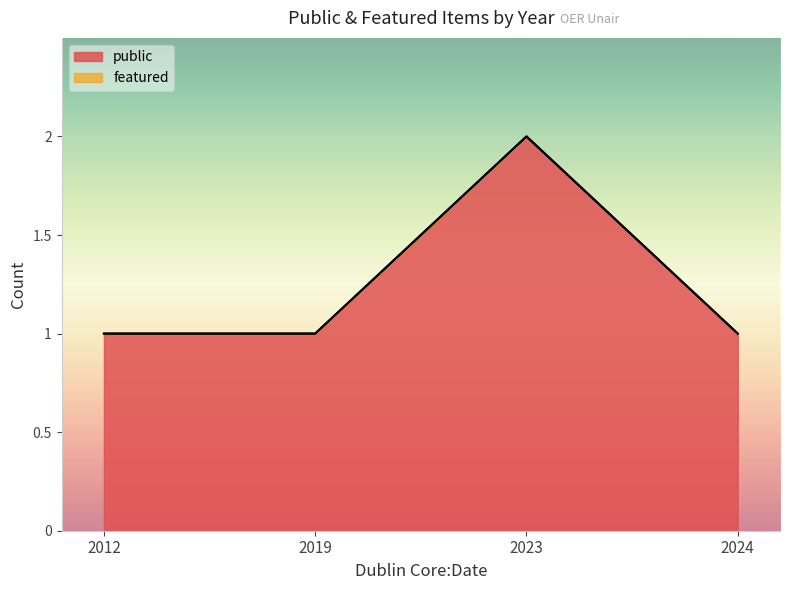

What is the spread (max minus min) of values at 2012?

1